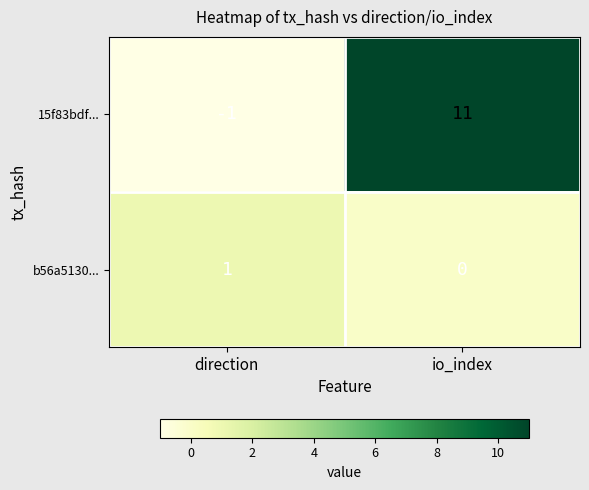

How many data points in b56a5130... are less than 1?

1